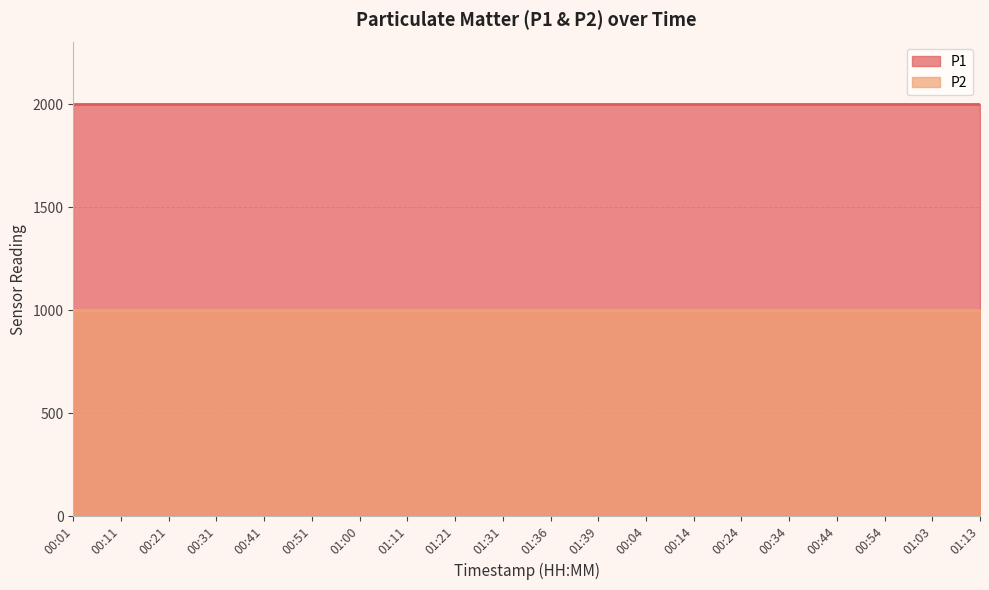

True or false: P1 and P2 cross at least once.

False